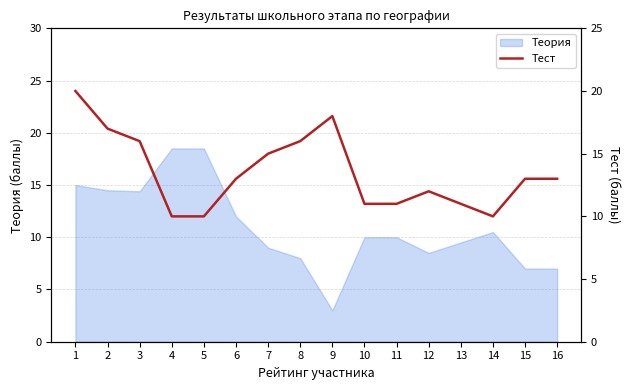

The value of Теория at 16 is 7.0. True or false?

True